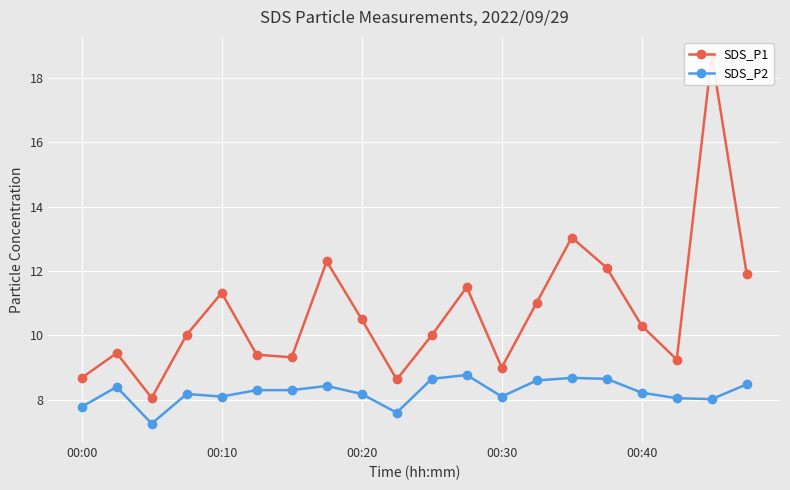

The value of SDS_P2 at 00:10 is 8.1. True or false?

True